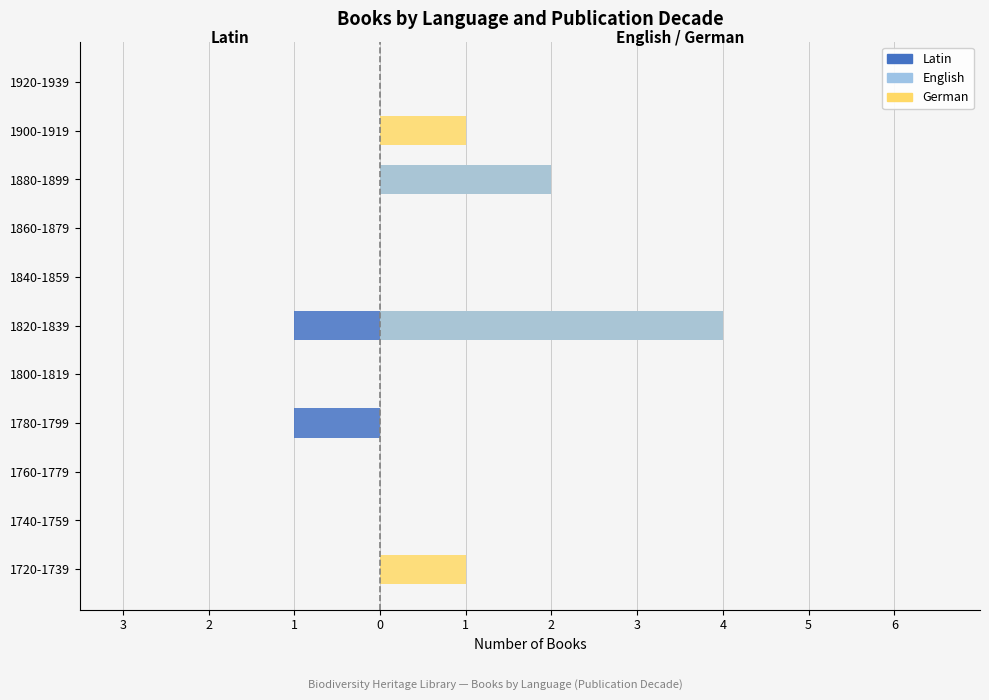

How many distinct data groups are displayed?

3